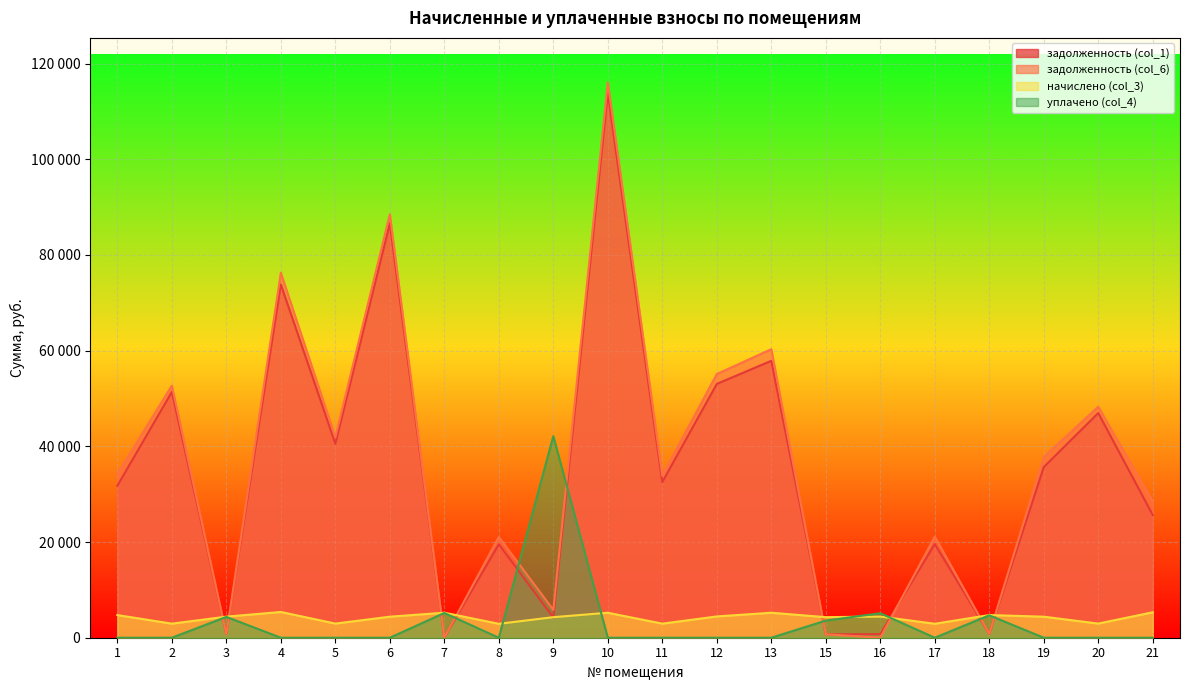

What is the difference between the maximum and minimum values in the задолженность (col_6) series?

116074.1